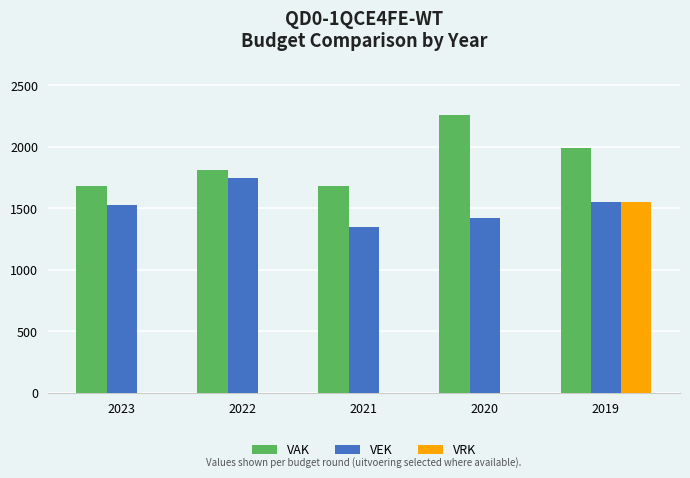

What are all the series names shown in the legend?

VAK, VEK, VRK